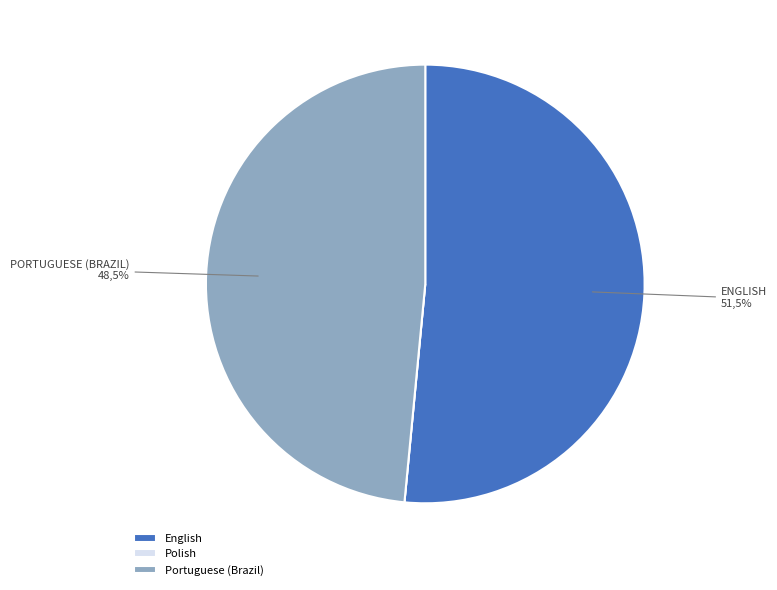

To the nearest percent, what is the combined percentage of Polish and English?

52%